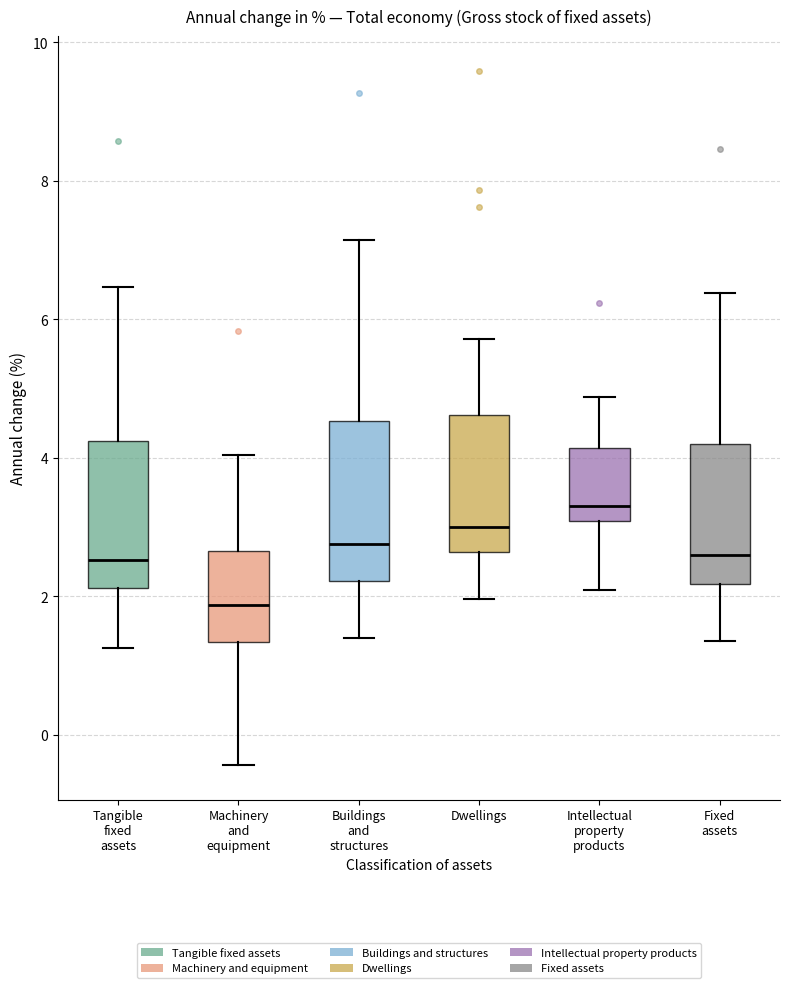

Which box's median line is the highest?

Intellectual property products